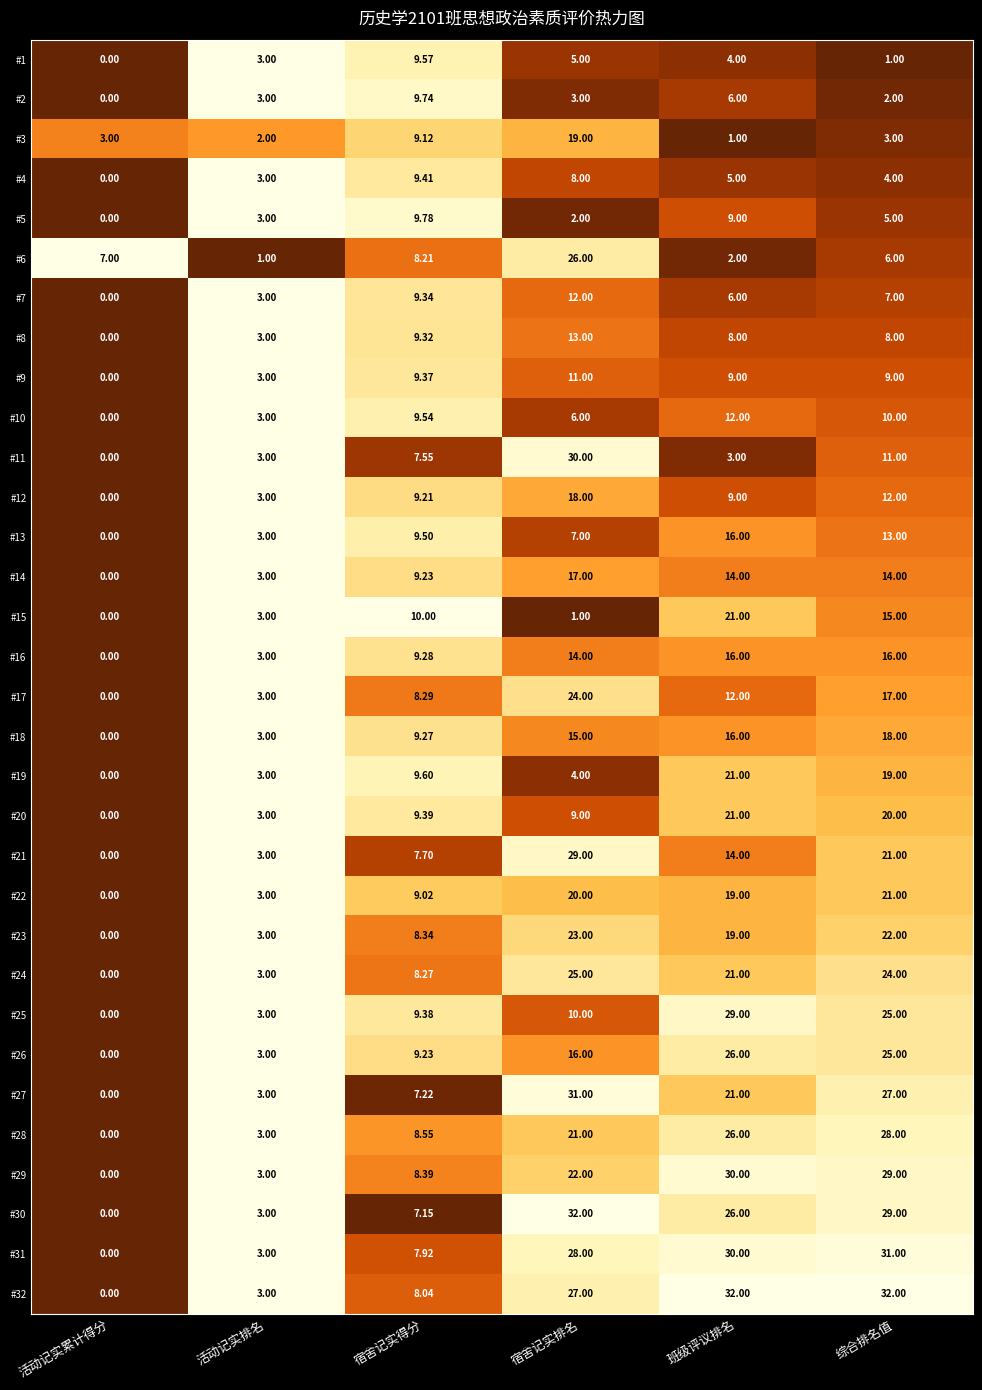

How many data points in #7 are less than 7?

3